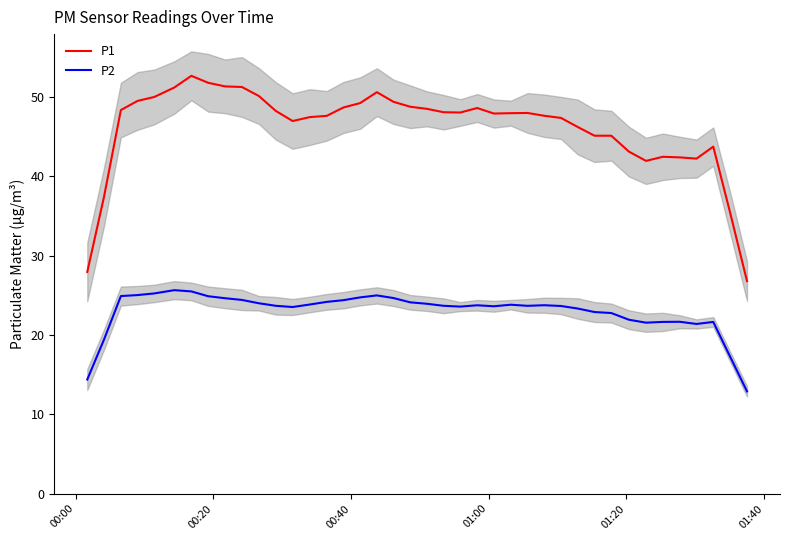

Is this an area chart (filled region under the line)?

No